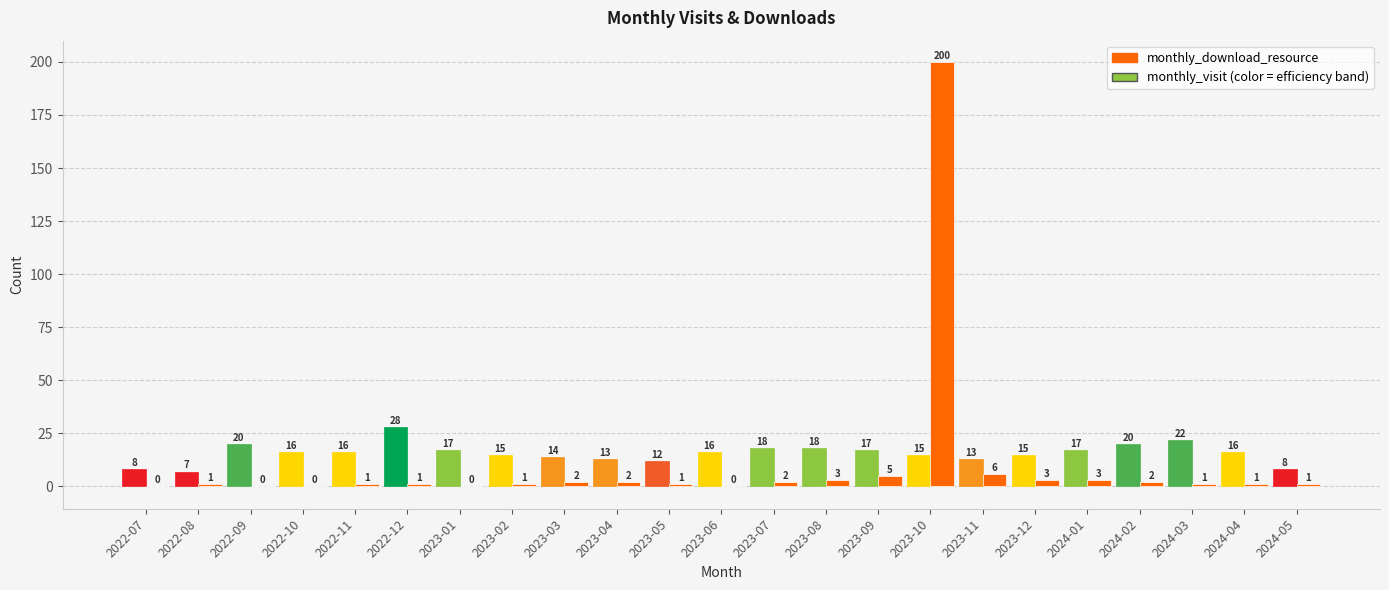

How many bars are there in total?

46